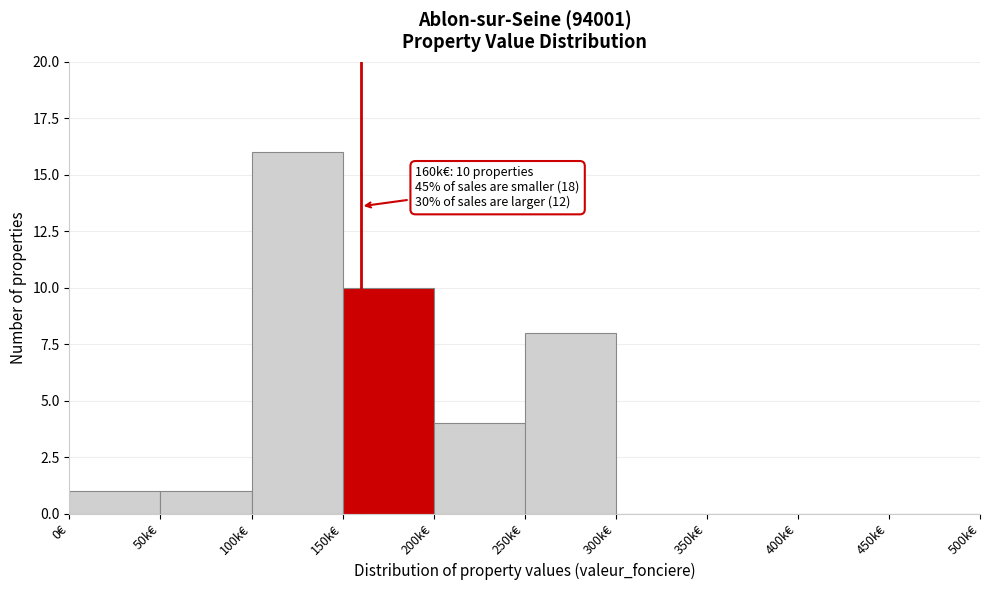

Reading left to right, what are all the values shown in this chart?

0€=1	50k€=1	100k€=16	150k€=10	200k€=4	250k€=8	300k€=0	350k€=0	400k€=0	450k€=0